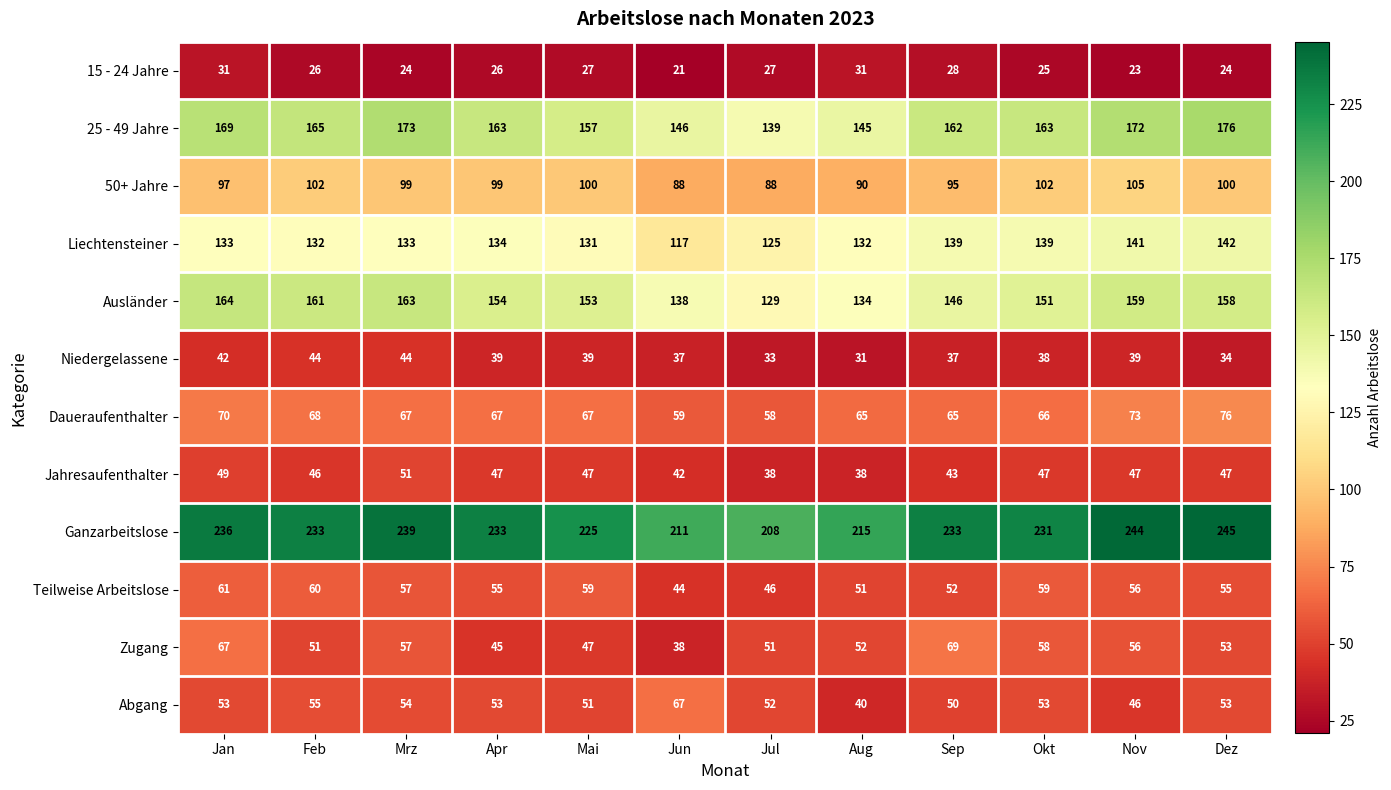

How many data points does each series have?

12